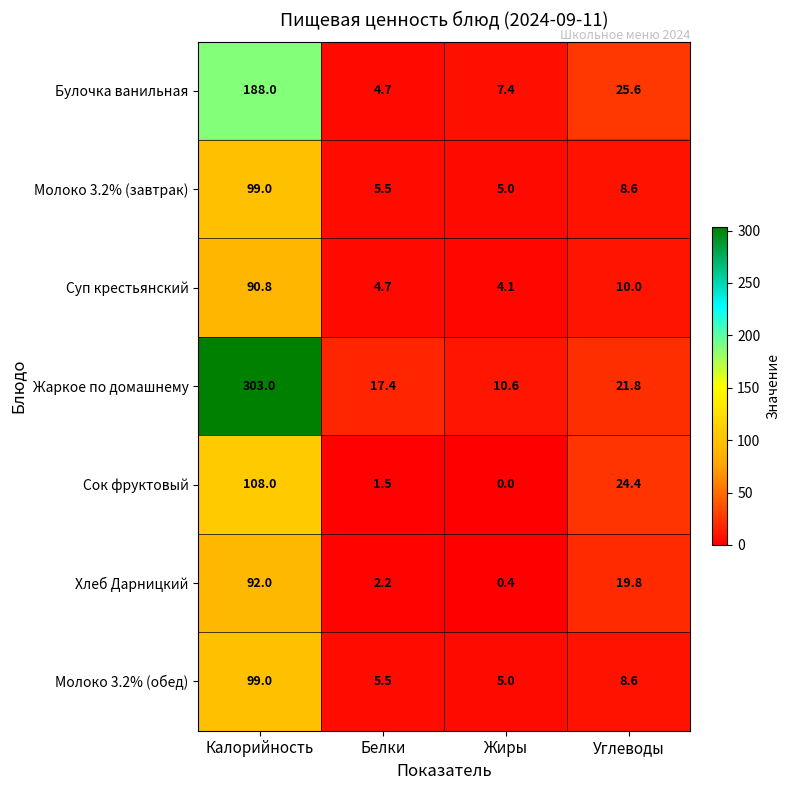

How many series are shown in this chart?

7